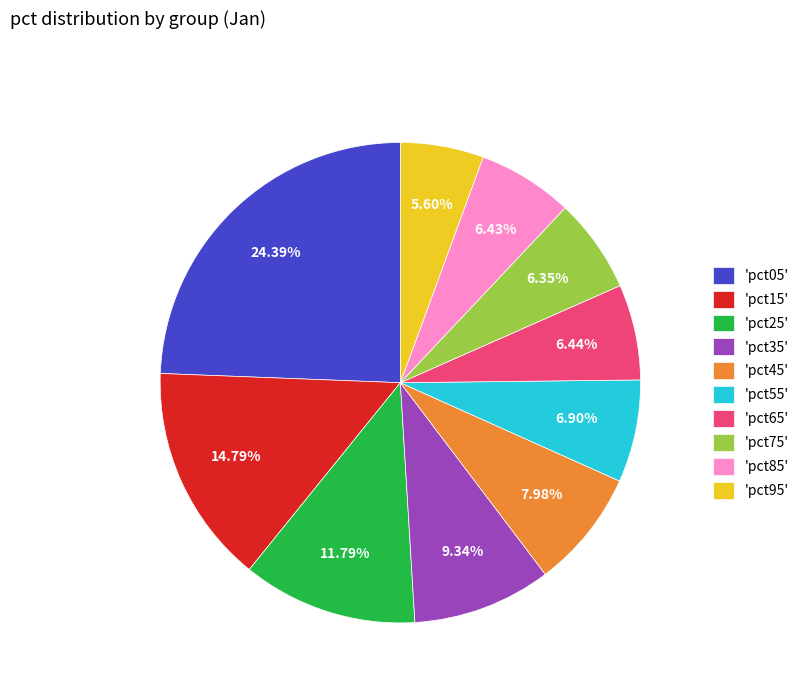

Is there a majority slice in this chart?

No